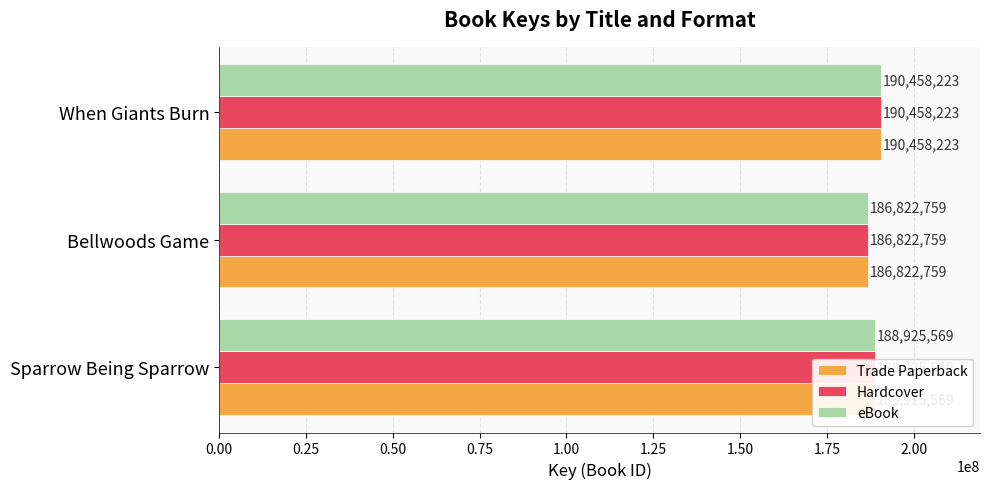

True or false: Hardcover has a value of 247128720 at Bellwoods Game.

False